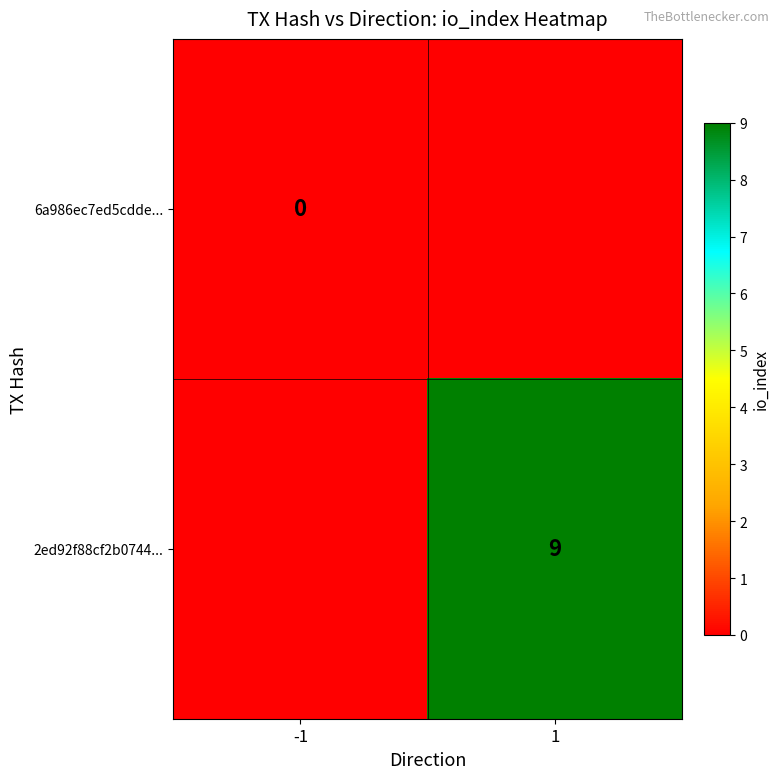

Is it true that 2ed92f88cf2b0744... equals 14 at 1?

False